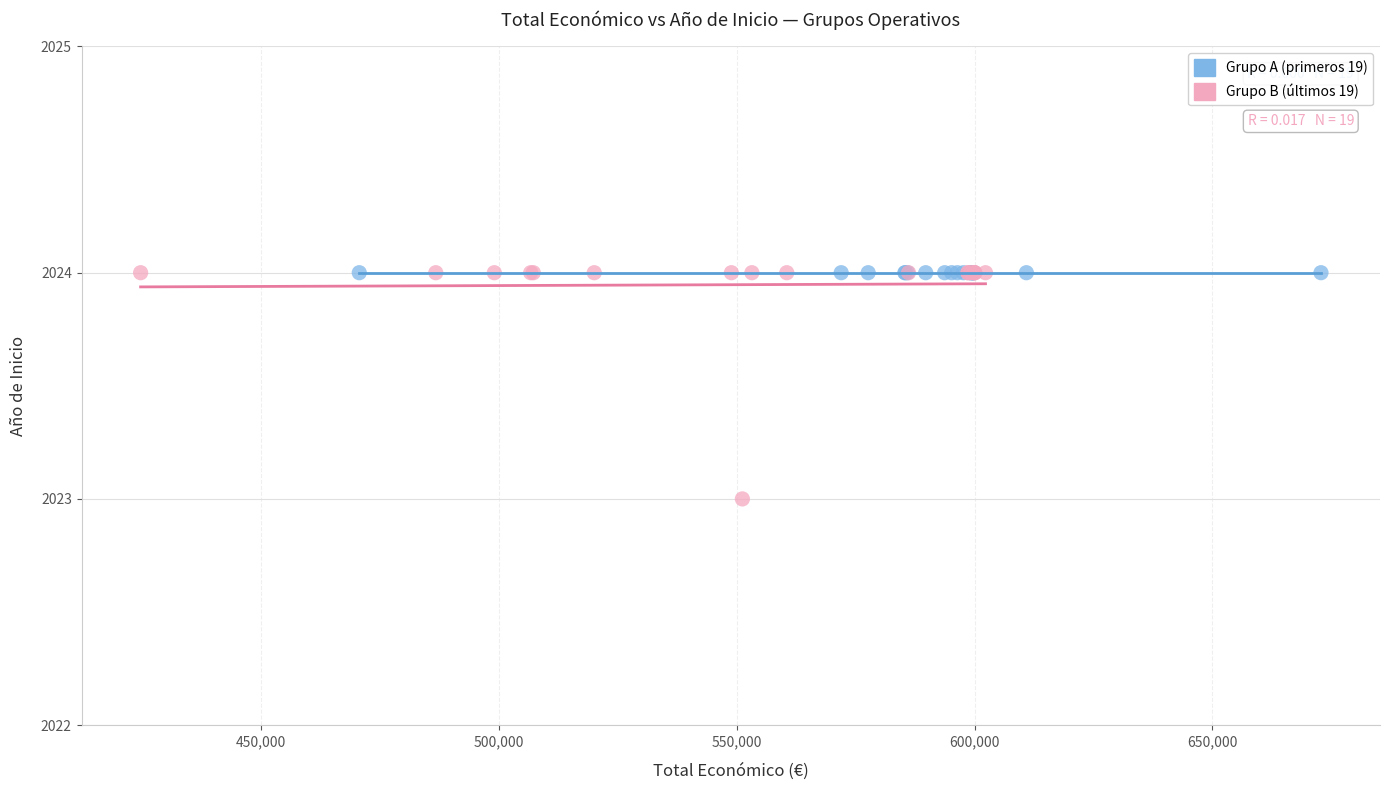

What are all the series names shown in the legend?

Grupo A (primeros 19), Grupo B (últimos 19)